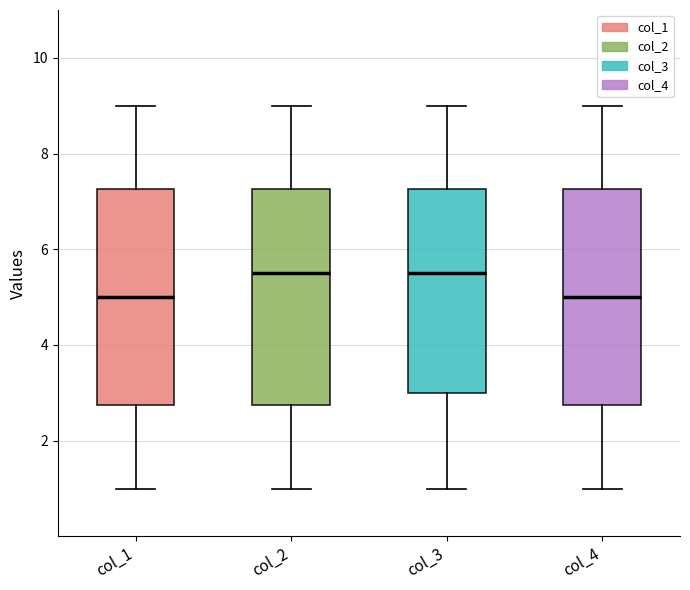

Reading left to right, read every box against the y-axis: the position of its median line, the range the box covers, and the ends of its whiskers. The values are not printed on the chart, so give them approximately, as read against the axis.

col_1: median 5.0, box 2.8 to 7.2, whiskers 1.0 to 9.0
col_2: median 5.6, box 2.8 to 7.2, whiskers 1.0 to 9.0
col_3: median 5.6, box 3.0 to 7.2, whiskers 1.0 to 9.0
col_4: median 5.0, box 2.8 to 7.2, whiskers 1.0 to 9.0